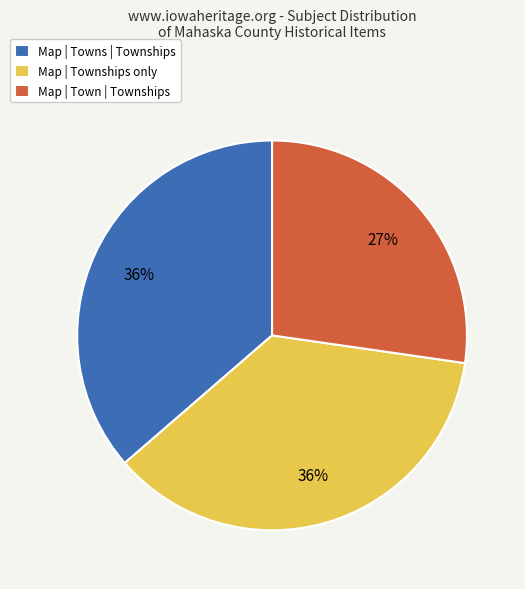

To the nearest percent, what is the difference between the largest and smallest slice percentages?

9%